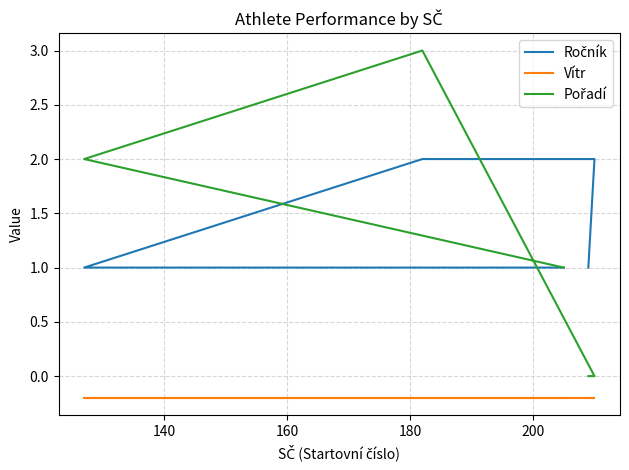

What is the value of the Vítr point at the 1st from the left?

-0.2